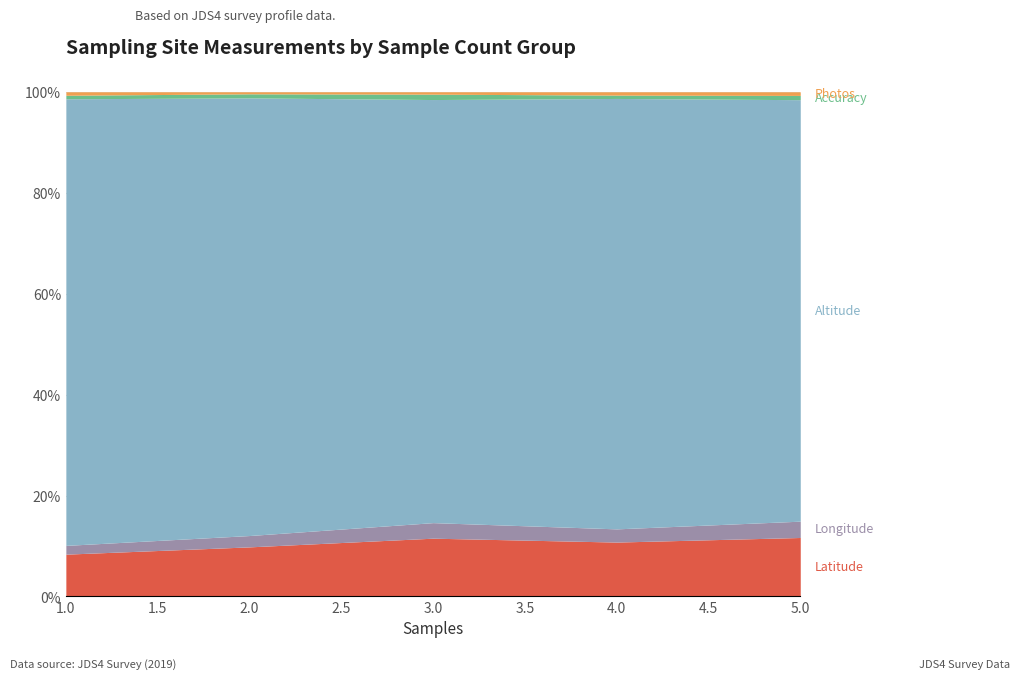

True or false: Photos and Accuracy intersect in this chart.

False